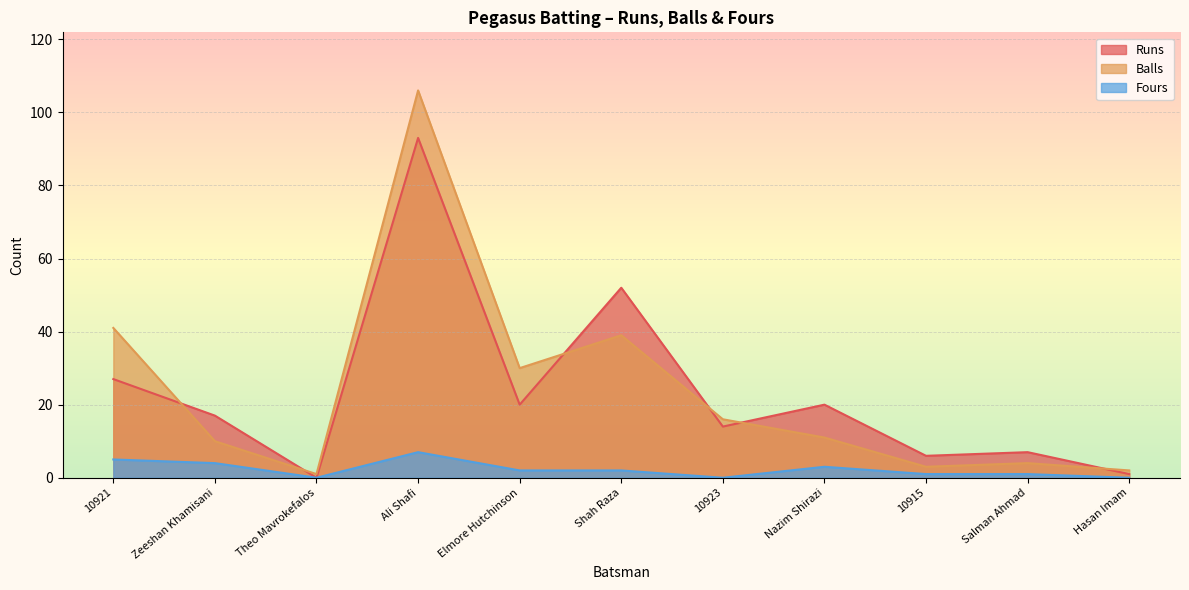

How many interior local peaks does the Runs series have?

4